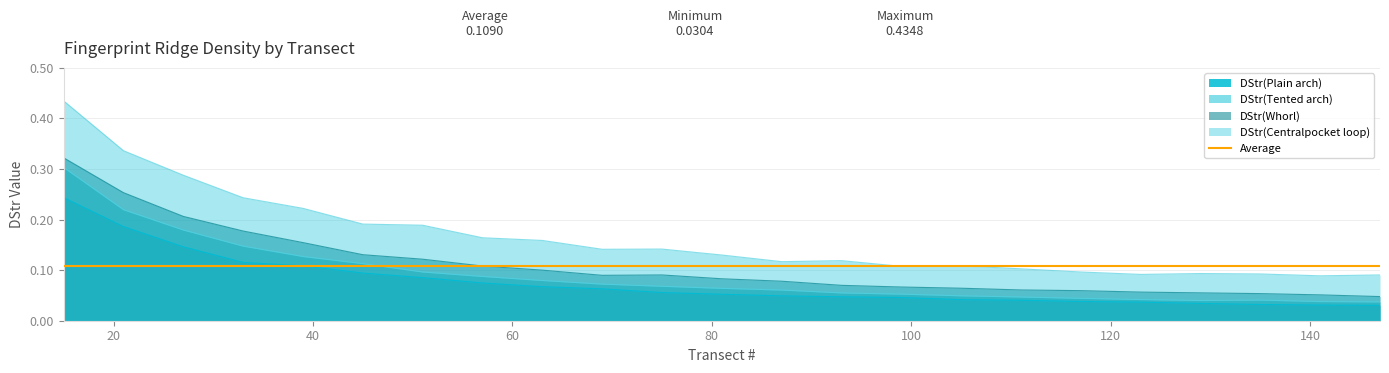

How many categories are shown in the chart?

23